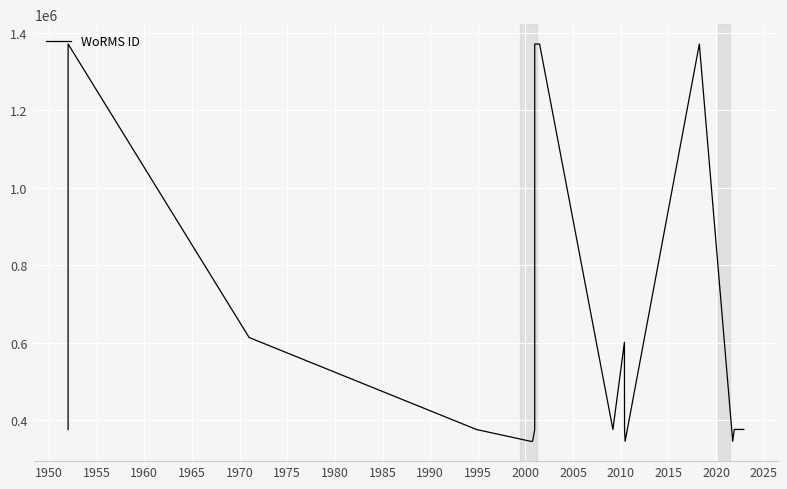

How many lines are shown in the chart?

1